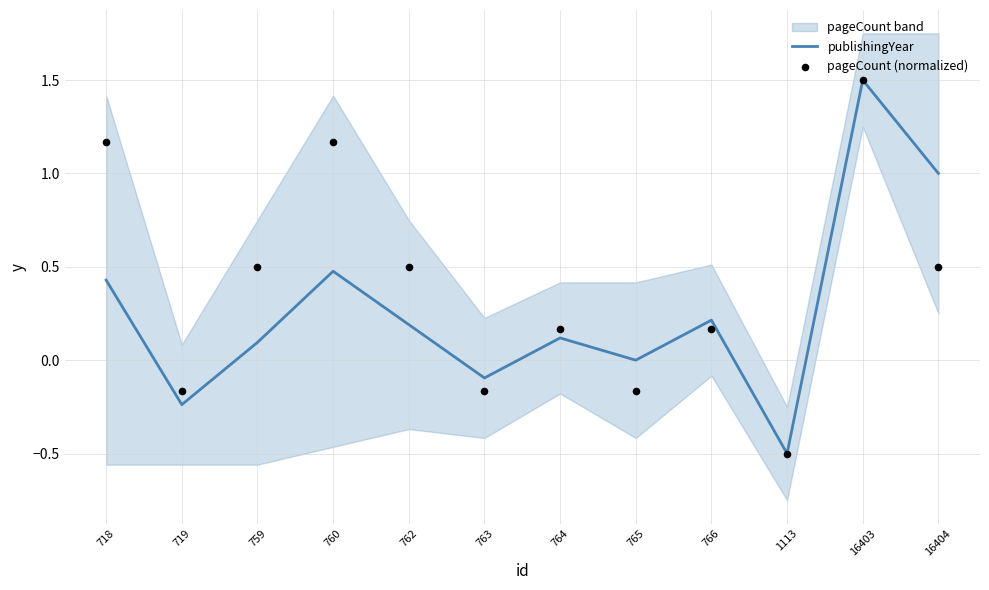

Which series has the widest spread of Y values?

publishingYear